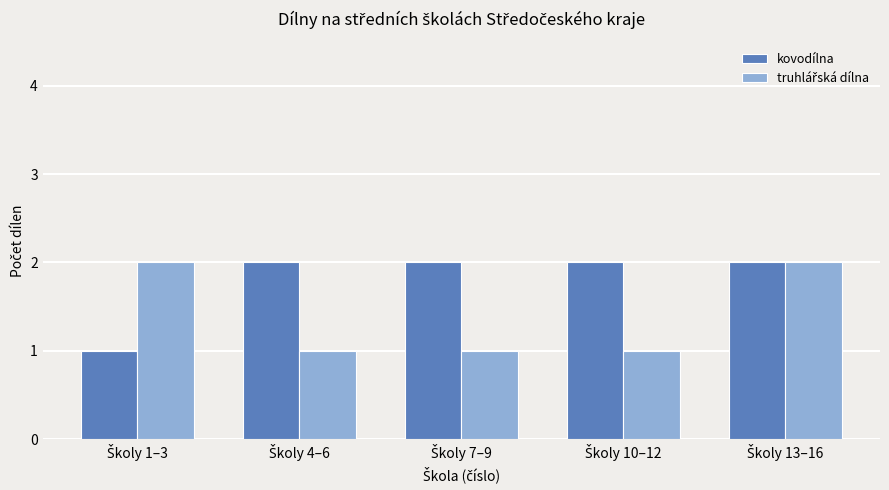

Which series has the largest total across all categories?

kovodílna